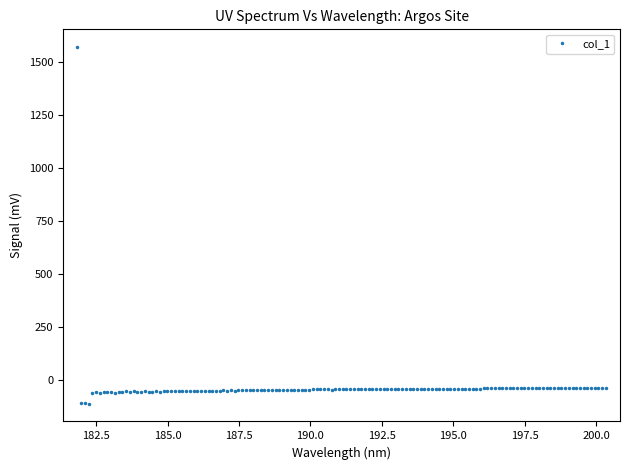

How many positive values are there?

1